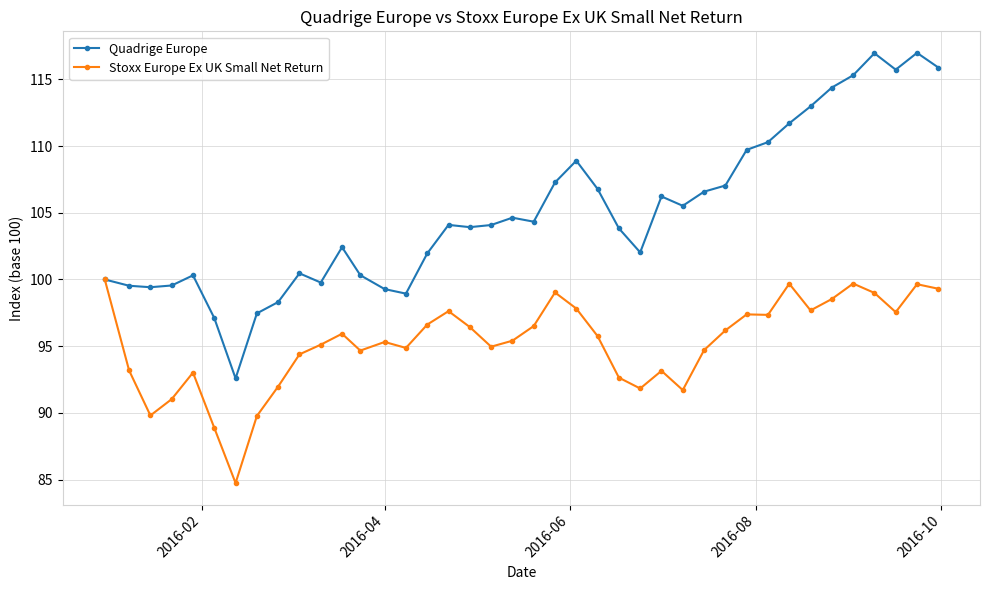

What is the difference between the second highest and minimum values in the Quadrige Europe series?

24.4